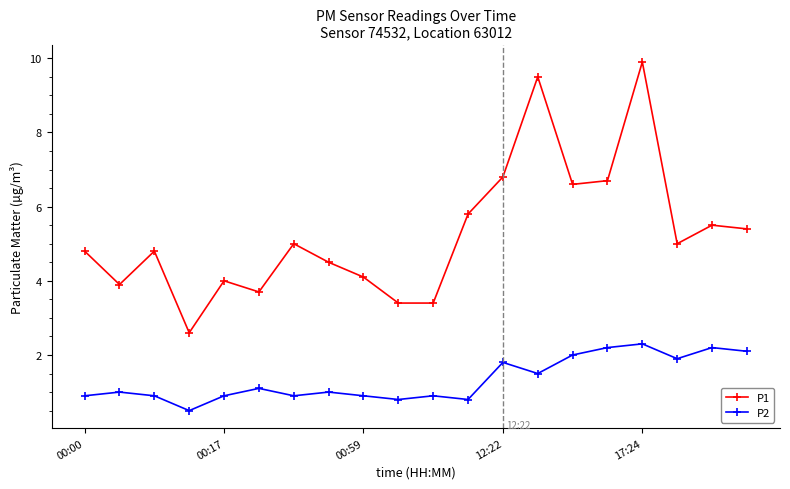

Which series has the largest range (max minus min)?

P1